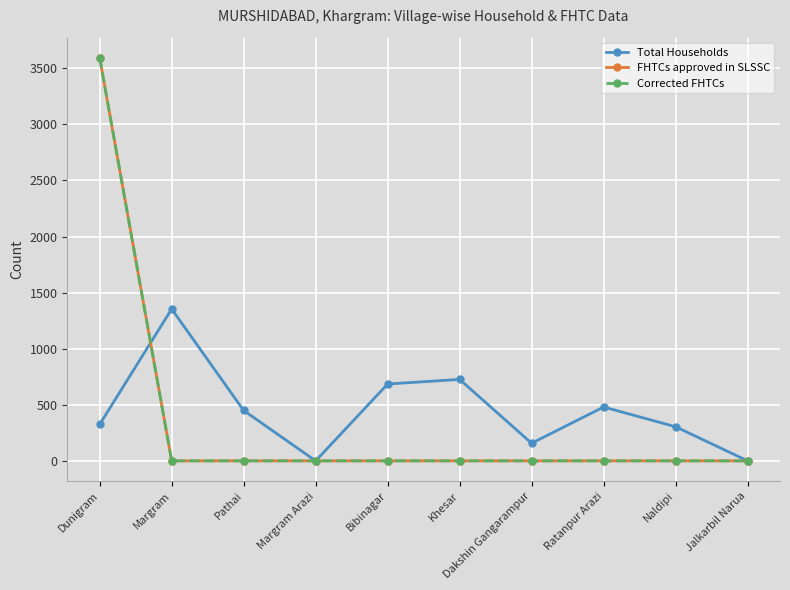

Which series changed the most between Bibinagar and Khesar?

Total Households